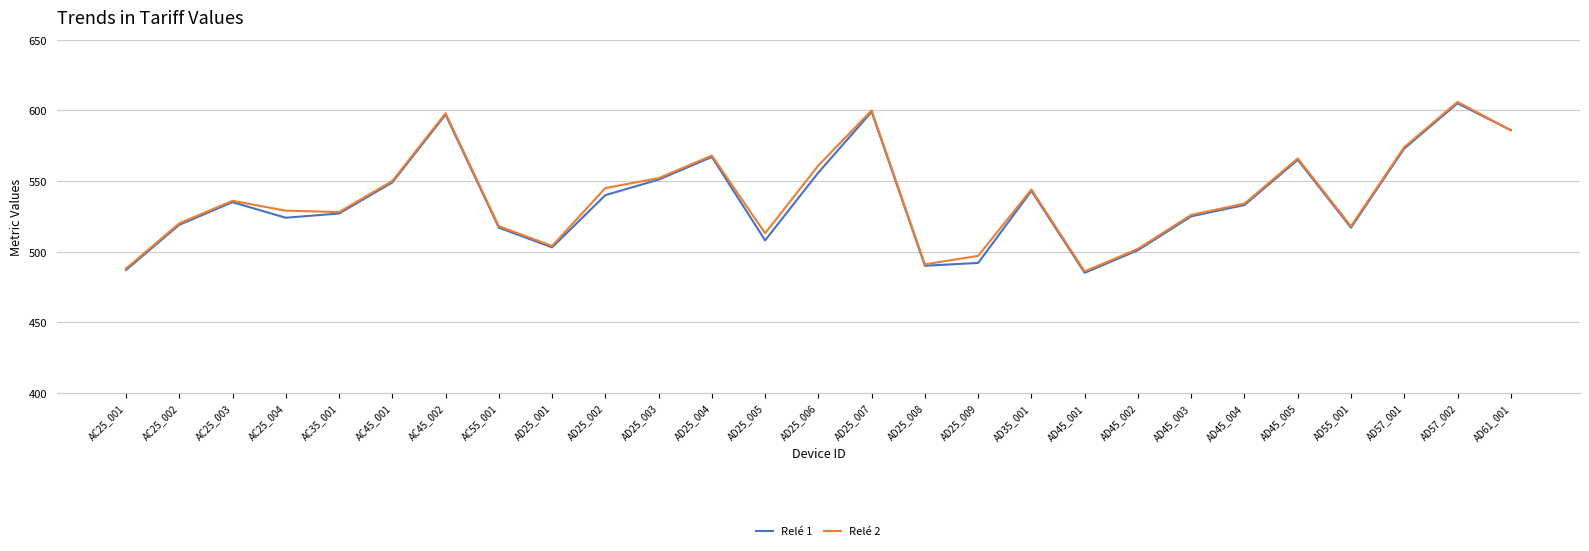

Is it true that Relé 2 equals 568 at AD25_004?

True